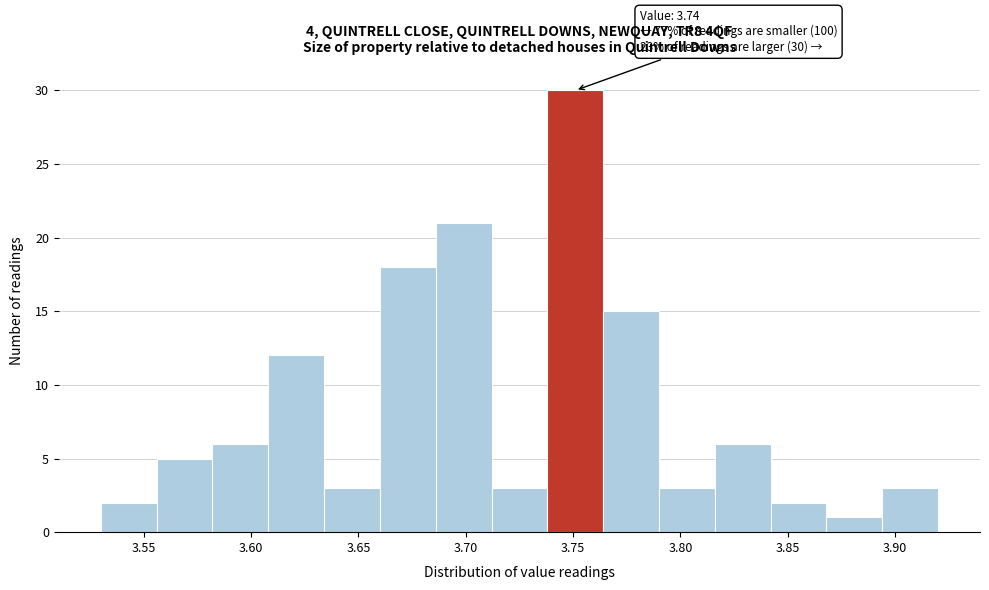

Which range on the x-axis has the tallest bar?

3.738 to 3.764